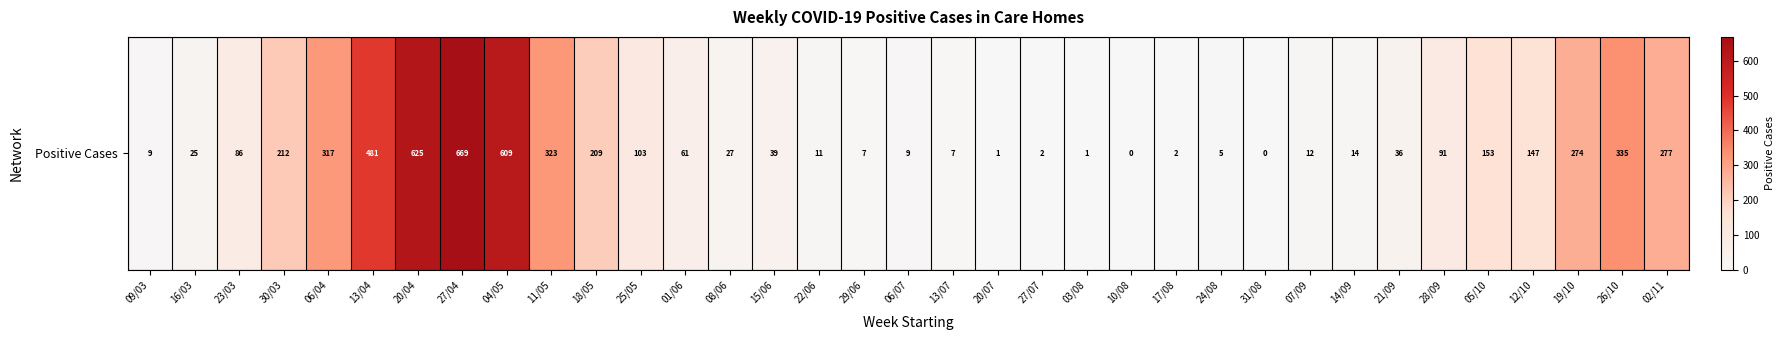

What is the sum of the values at 24/08 and 03/08?

6